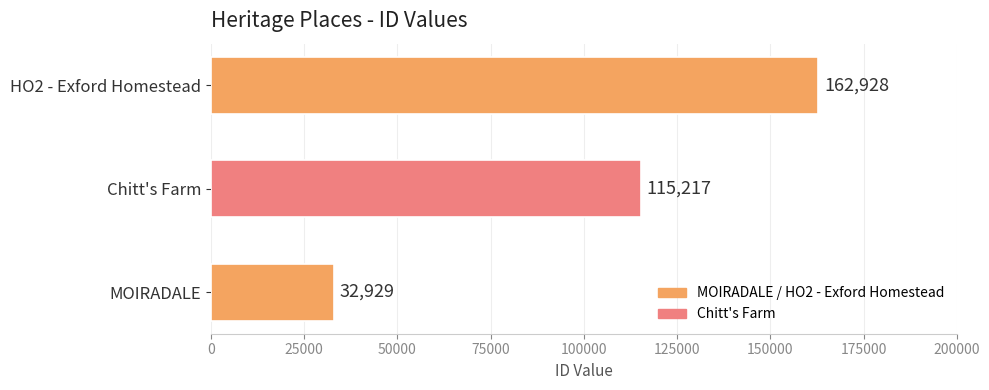

What is the difference between the maximum and minimum values?

129999